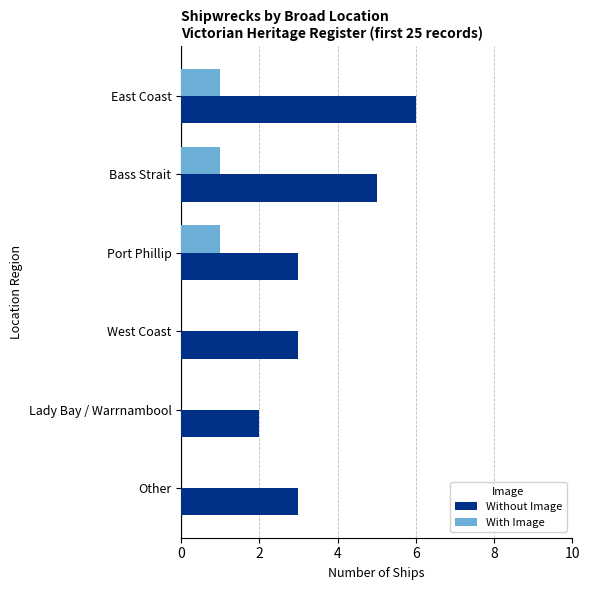

At which label does Without Image reach its peak?

East Coast